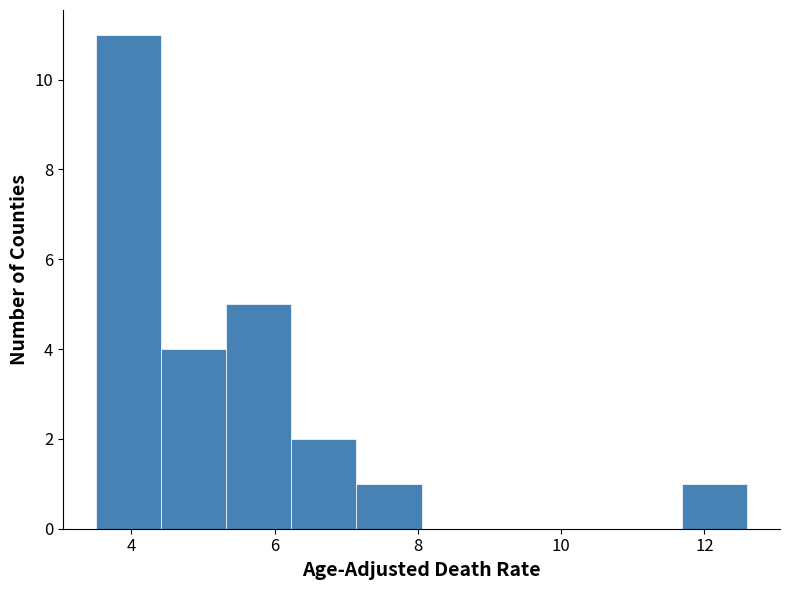

Which range on the x-axis has the tallest bar?

3.6 to 4.4